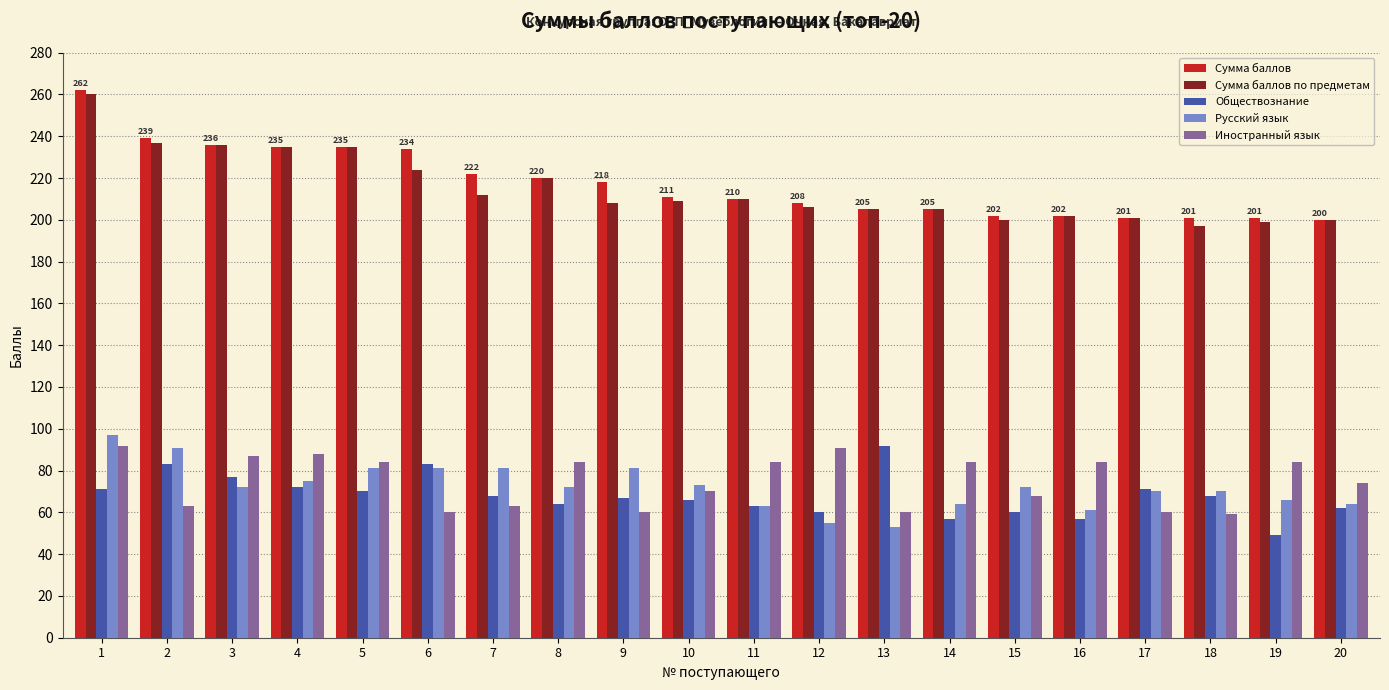

What is the minimum value shown in the chart?

49